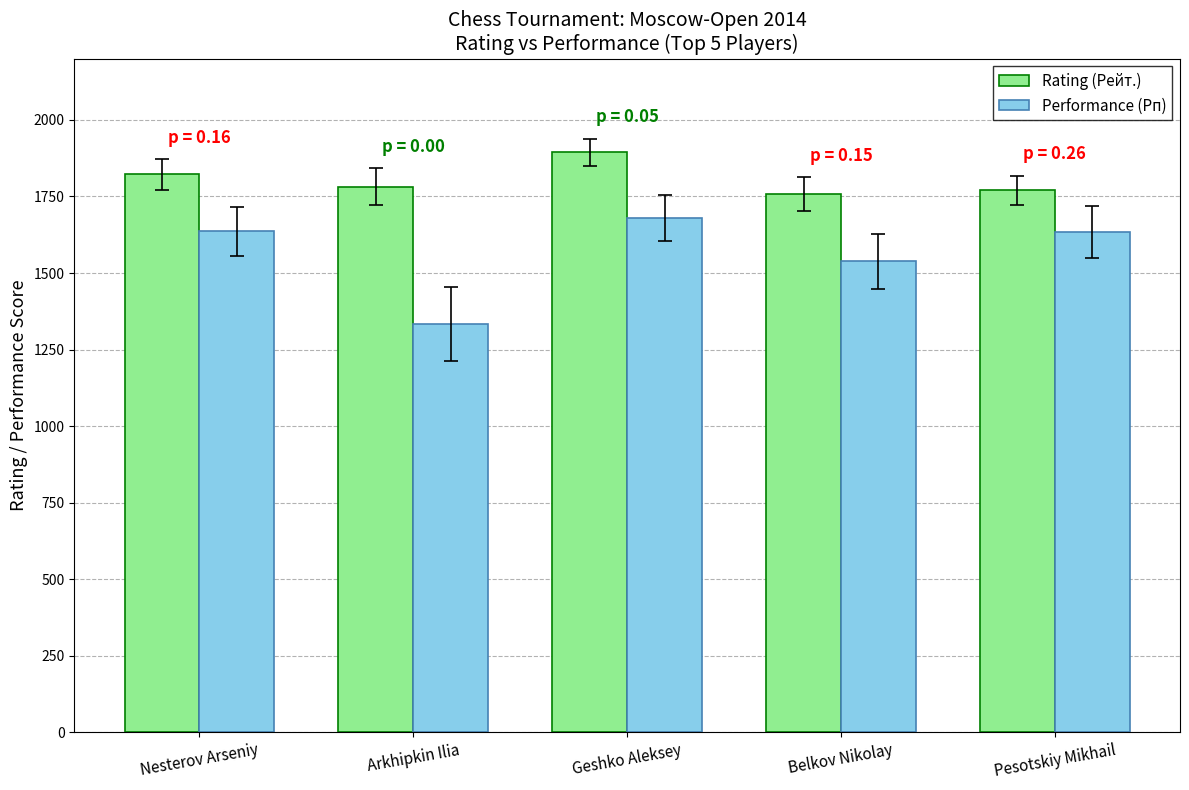

How many groups of bars are there?

5